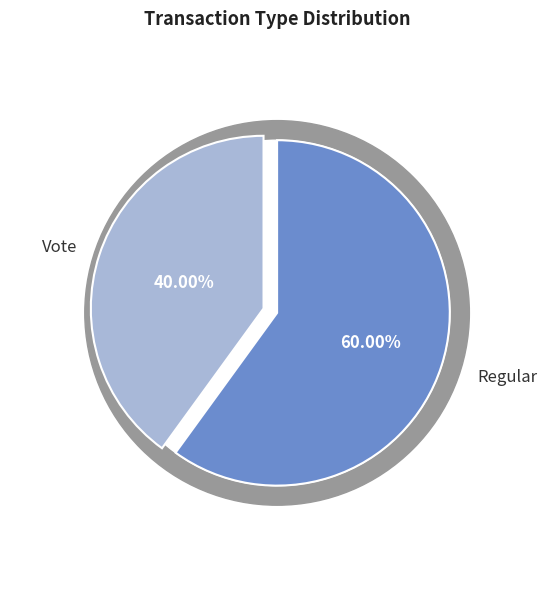

What is the largest slice in the pie chart?

Regular